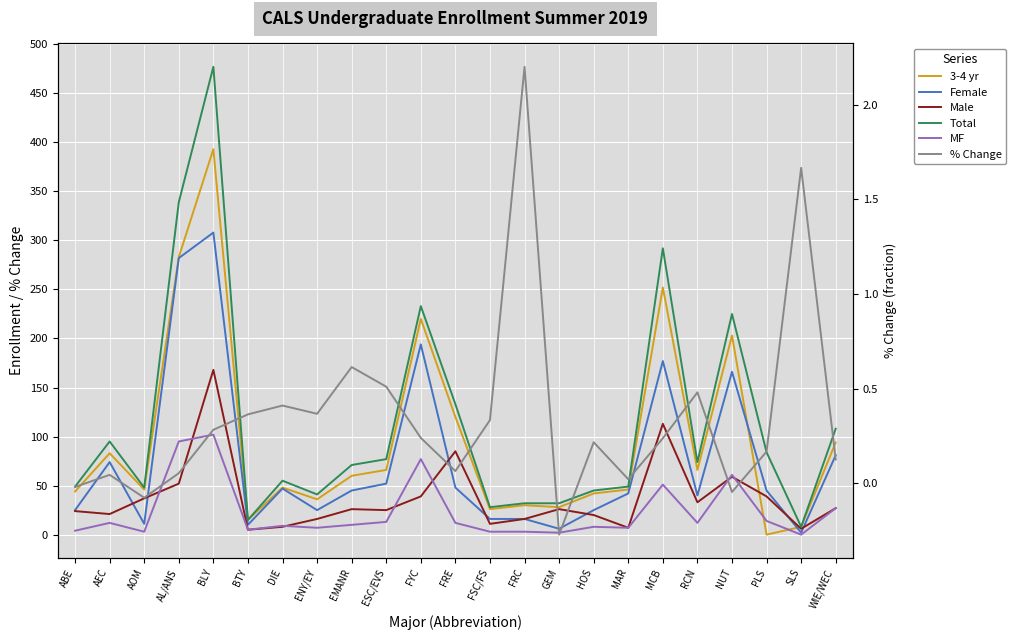

Rank the series by their maximum value, from highest to lowest.

Total, 3-4 yr, Female, Male, MF, % Change